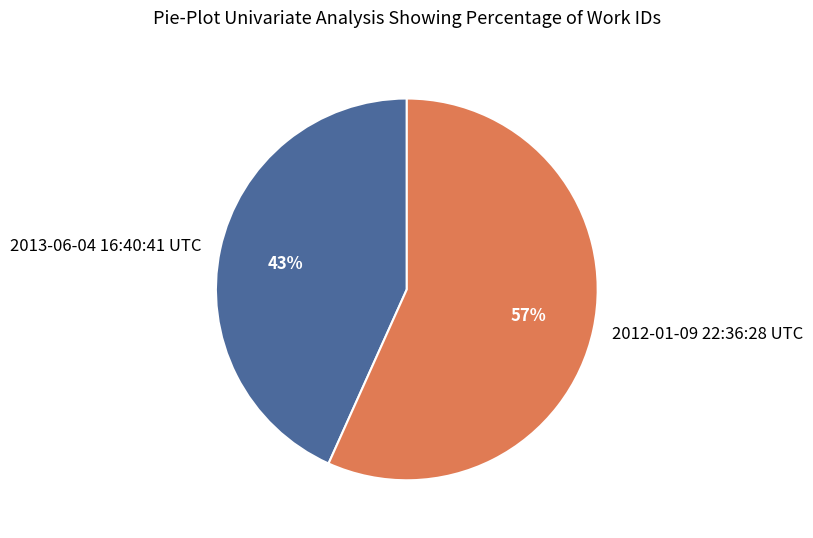

Is the sum of 2013-06-04 16:40:41 UTC and 2012-01-09 22:36:28 UTC greater than half?

Yes